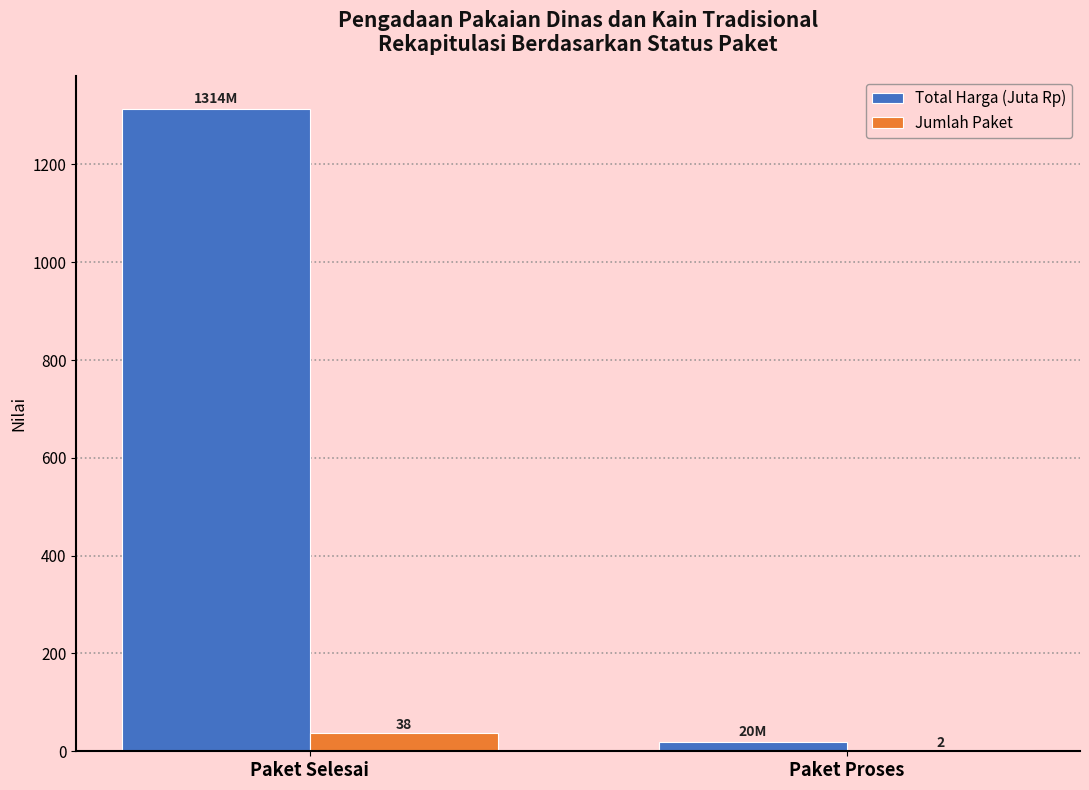

What is the highest value of the Jumlah Paket series?

38.0